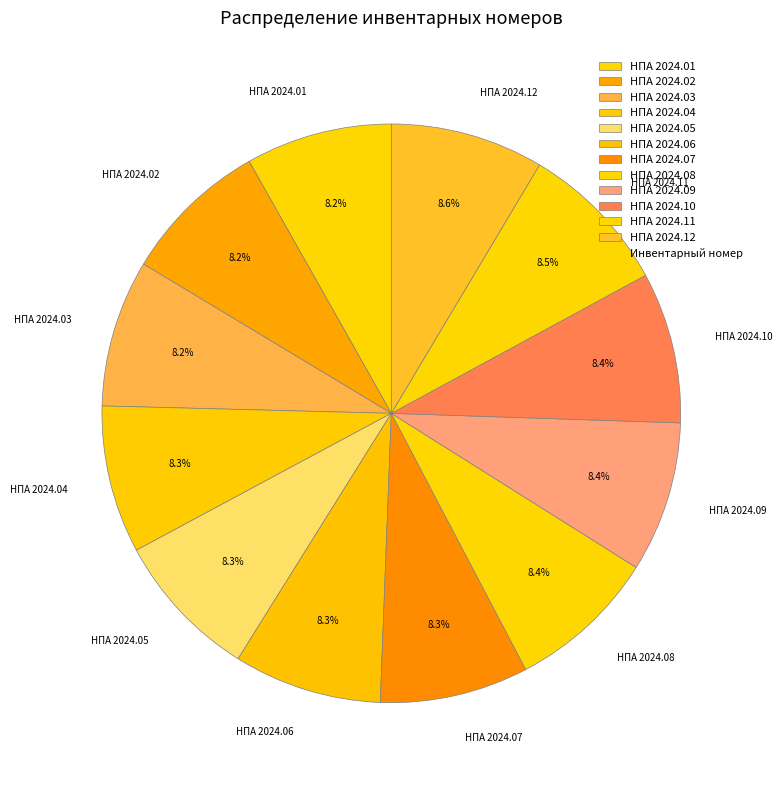

Approximately how many times larger is the value at НПА 2024.03 compared to НПА 2024.09?

1.0